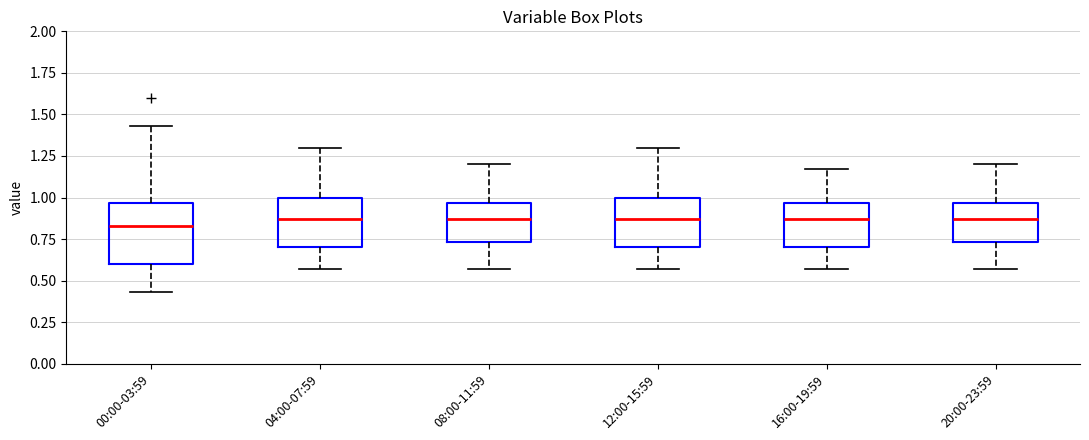

Reading left to right, transcribe this box plot: for each box, give where its median line is, the range the box spans, and where its two whiskers end, as read against the y-axis. The values are not printed on the chart, so give them approximately, as read against the axis.

00:00-03:59: median 0.85, box 0.60 to 0.95, whiskers 0.45 to 1.45
04:00-07:59: median 0.85, box 0.70 to 1.00, whiskers 0.55 to 1.30
08:00-11:59: median 0.85, box 0.75 to 0.95, whiskers 0.55 to 1.20
12:00-15:59: median 0.85, box 0.70 to 1.00, whiskers 0.55 to 1.30
16:00-19:59: median 0.85, box 0.70 to 0.95, whiskers 0.55 to 1.15
20:00-23:59: median 0.85, box 0.75 to 0.95, whiskers 0.55 to 1.20